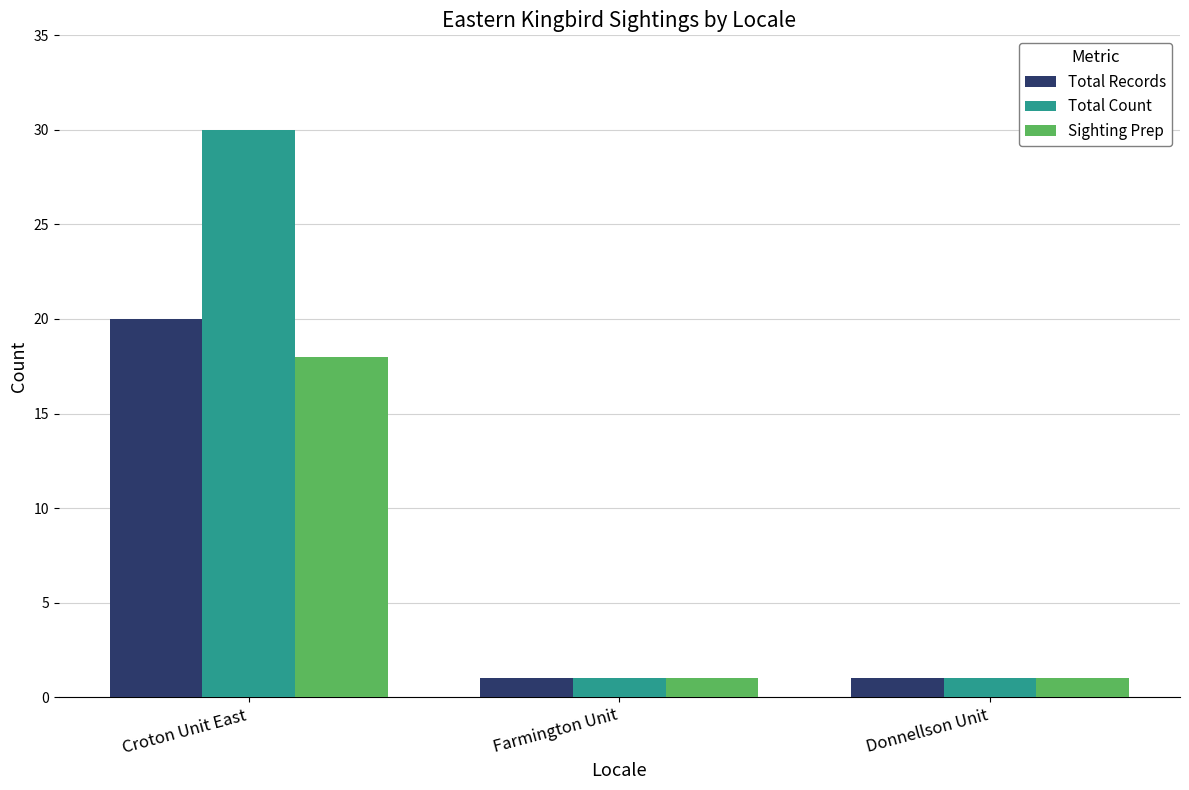

Rank the series by their maximum value, from highest to lowest.

Total Count, Total Records, Sighting Prep